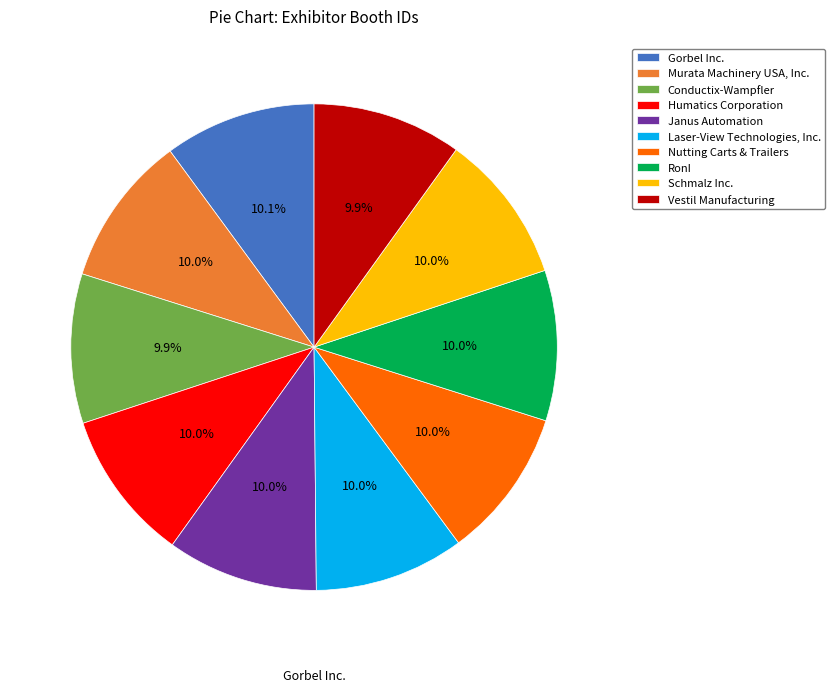

To the nearest percent, what is the combined percentage of Humatics Corporation and Vestil Manufacturing?

20%